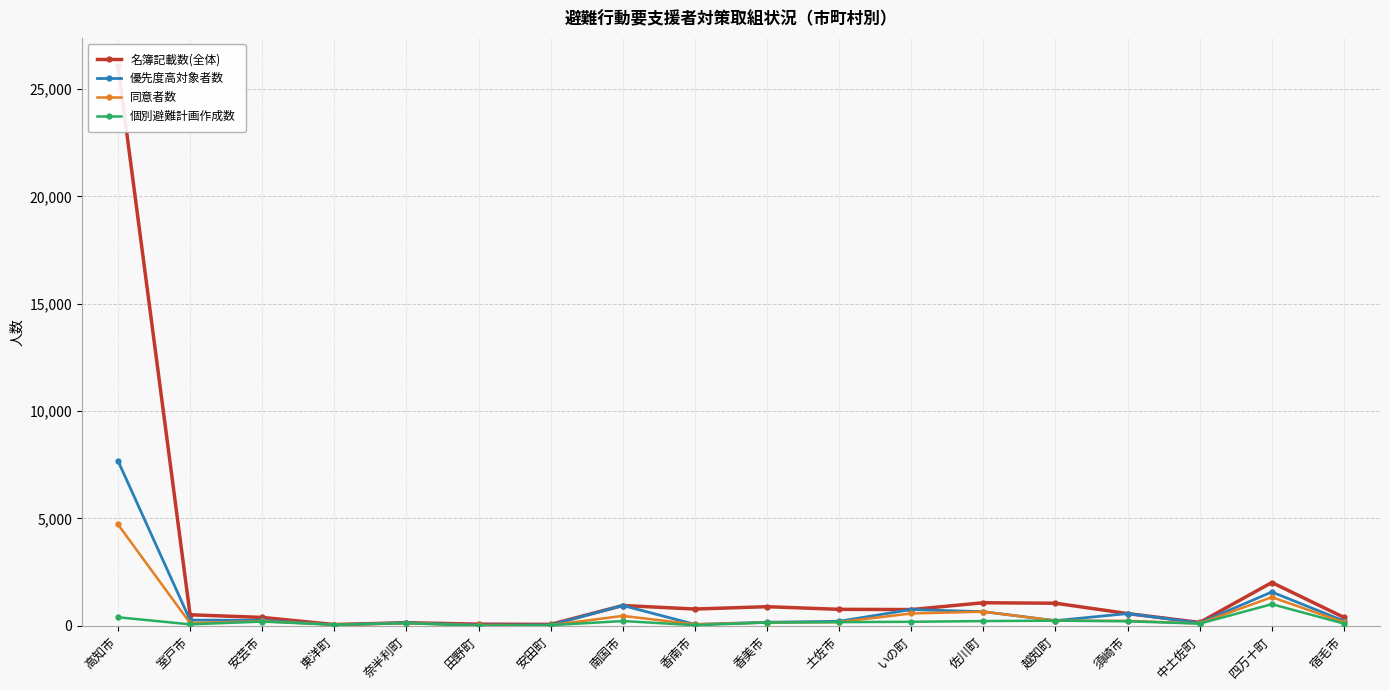

How many categories are shown in the chart?

18